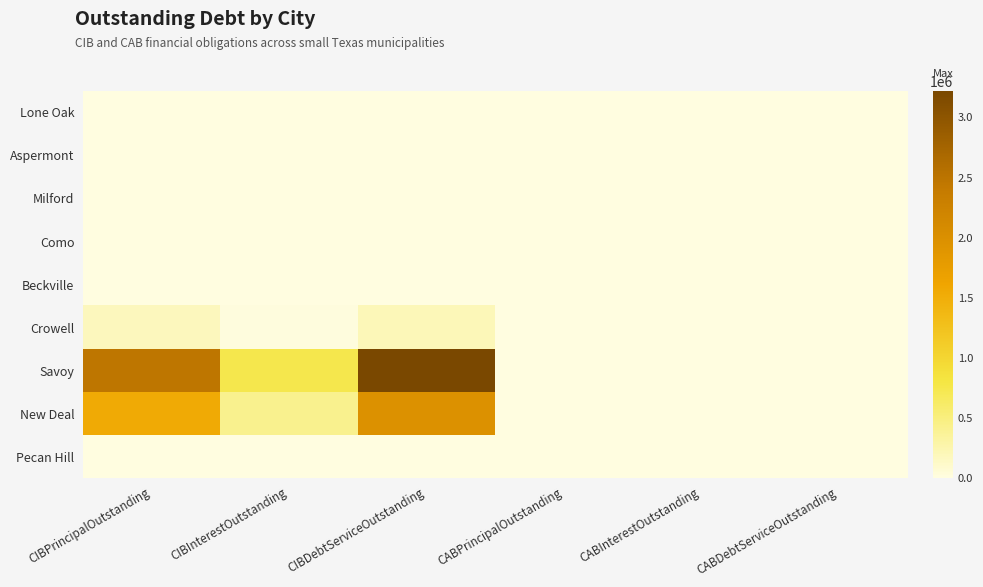

Which series changed the most between CIBPrincipalOutstanding and CABDebtServiceOutstanding?

Savoy